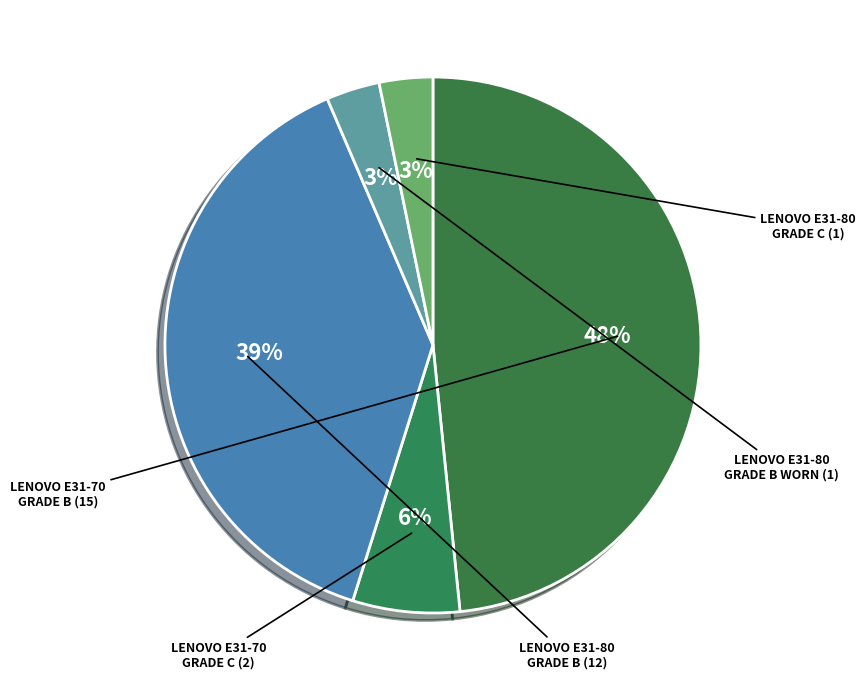

To the nearest percent, what is the difference between the largest and smallest slice percentages?

45%